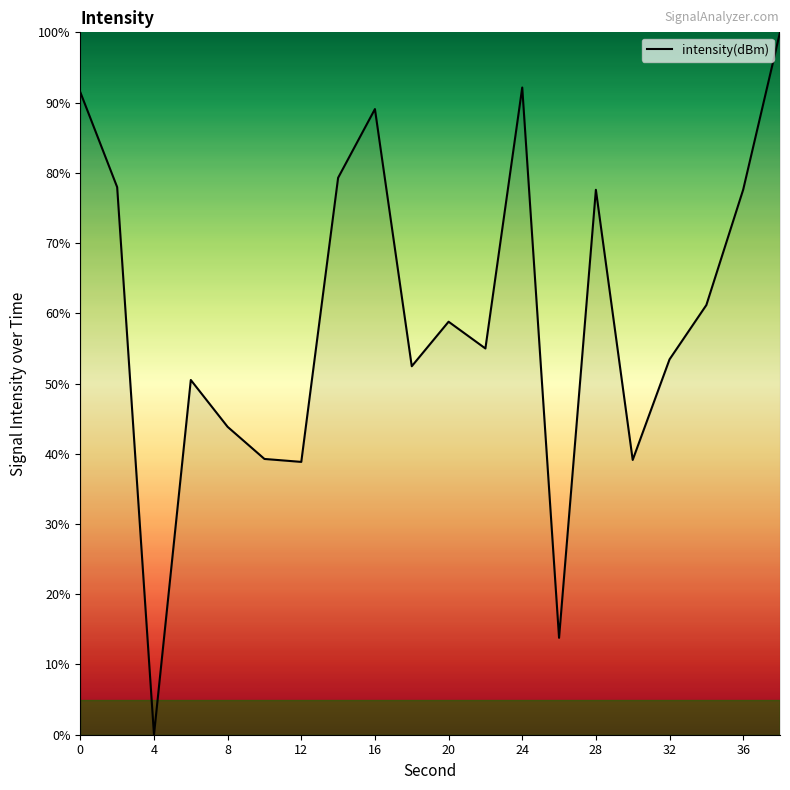

What is the greatest value displayed?

100.0